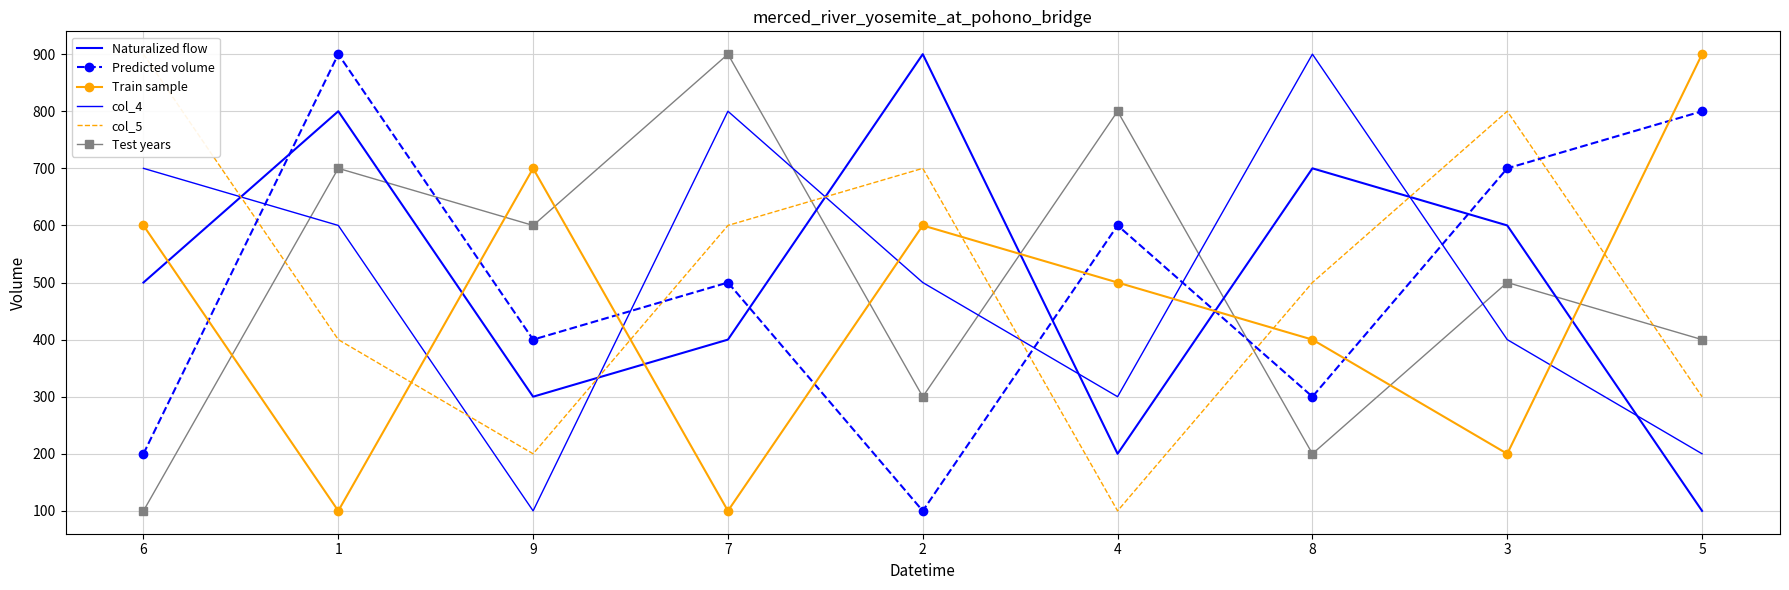

What is the label of the 6th point from the left?

4